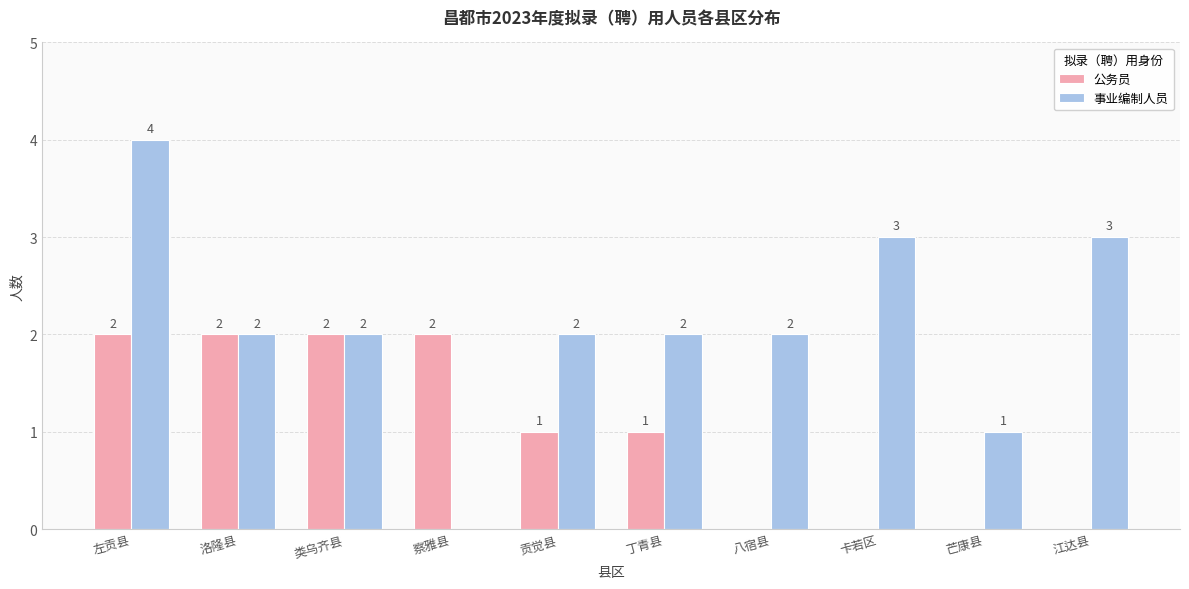

Reading left to right, transcribe all the data shown in this chart.

公务员: 左贡县=2	洛隆县=2	类乌齐县=2	察雅县=2	贡觉县=1	丁青县=1	八宿县=0	卡若区=0	芒康县=0	江达县=0
事业编制人员: 左贡县=4	洛隆县=2	类乌齐县=2	察雅县=0	贡觉县=2	丁青县=2	八宿县=2	卡若区=3	芒康县=1	江达县=3